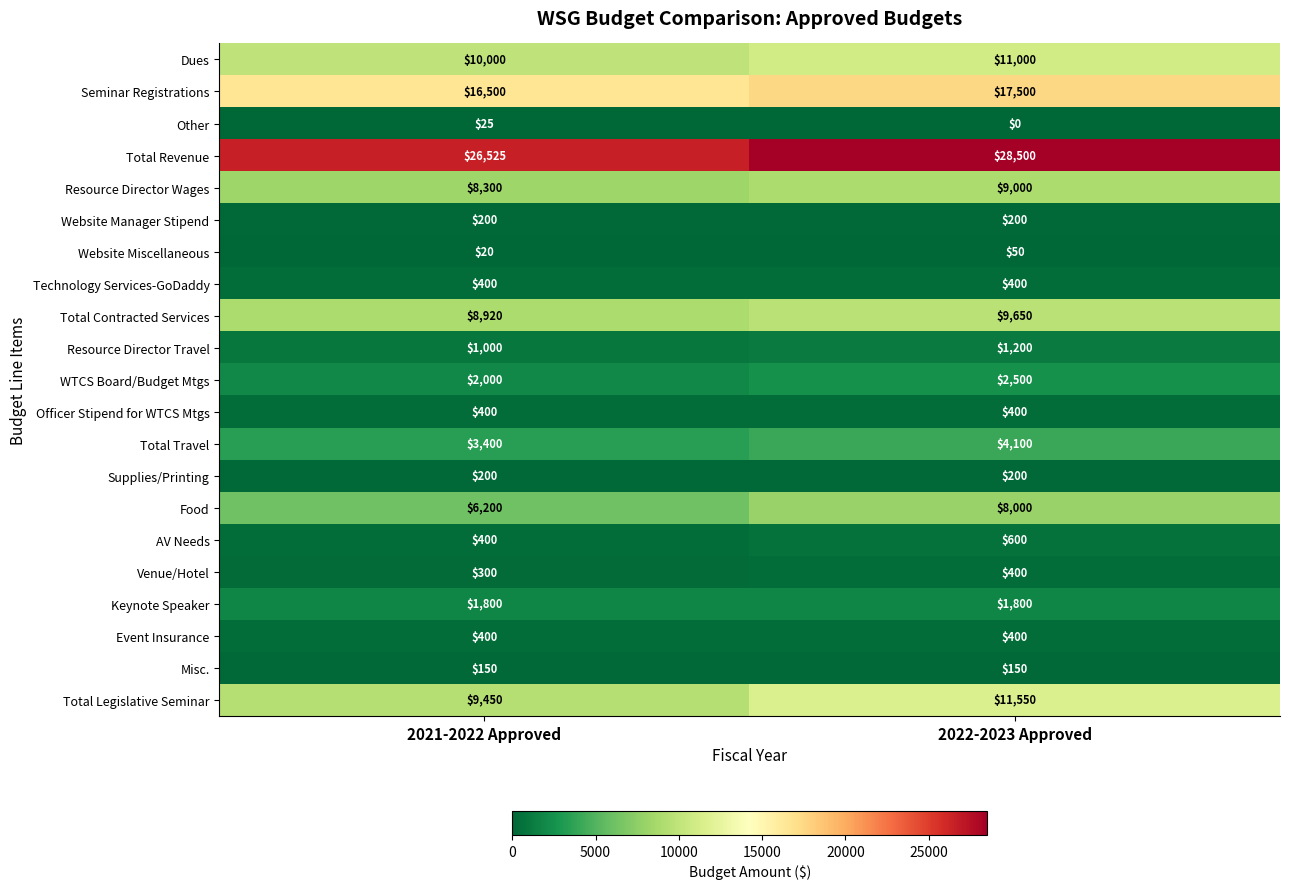

The value of Resource Director Wages at 2021-2022 Approved is 2323. True or false?

False